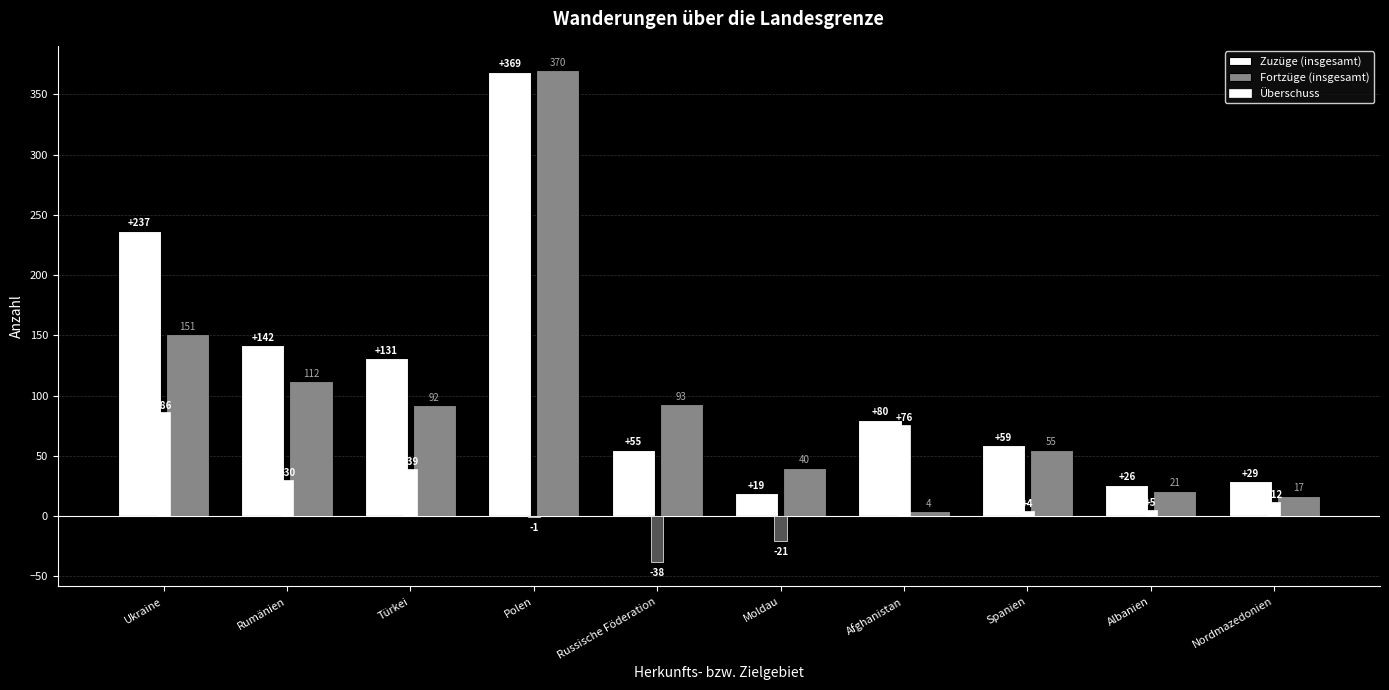

What is the label of the 6th bar from the right?

Russische Föderation